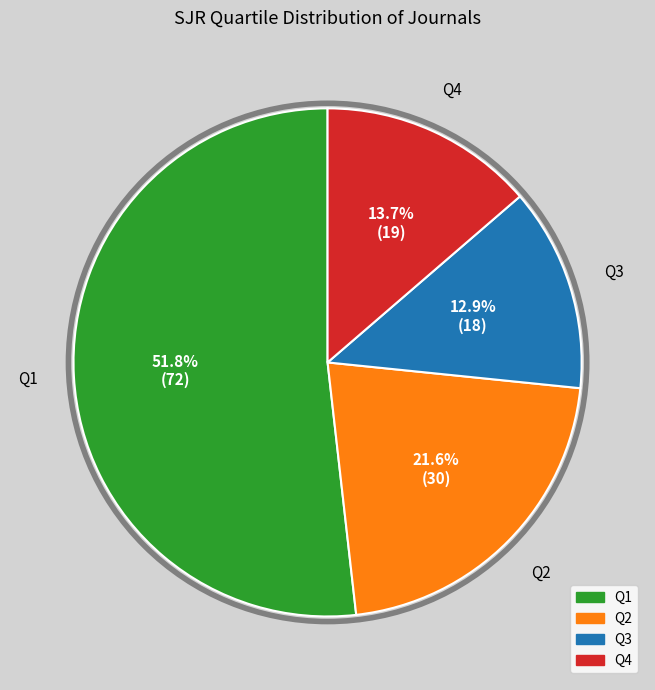

How many slices are in this pie chart?

4